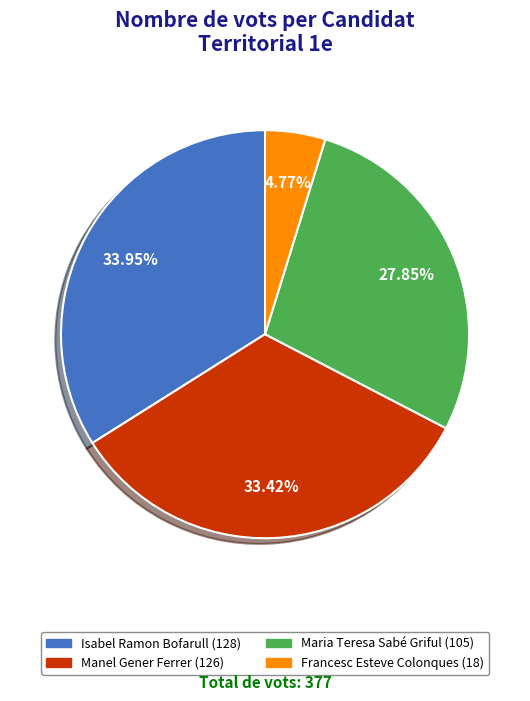

To the nearest percent, what is the average slice percentage?

25%